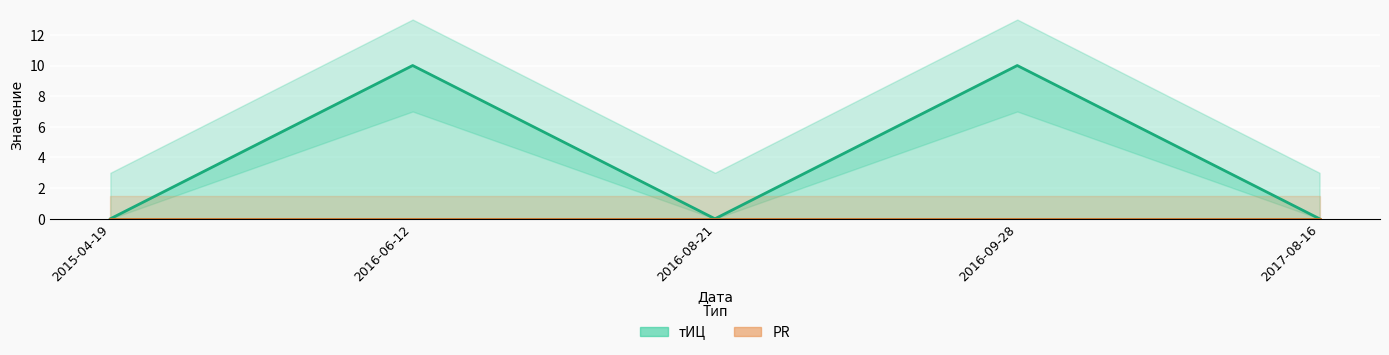

At which label is тИЦ closest to 5?

2015-04-19